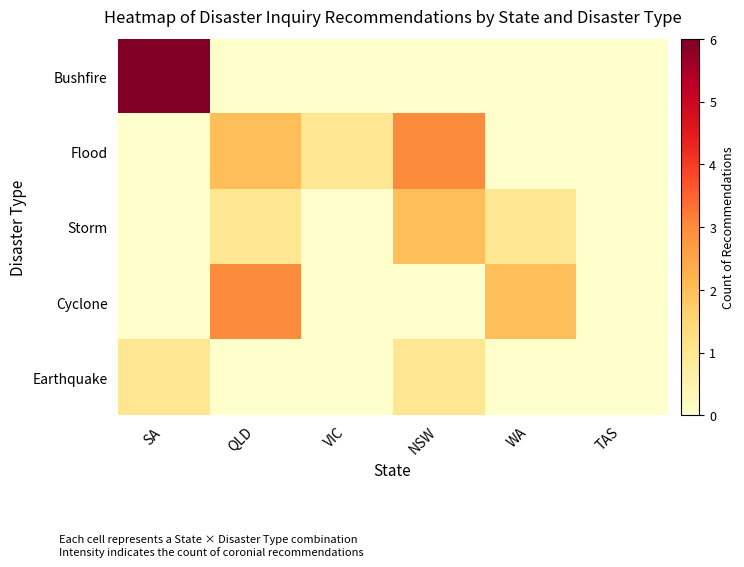

At SA, list the series in order from smallest to largest.

Flood, Storm, Cyclone, Earthquake, Bushfire